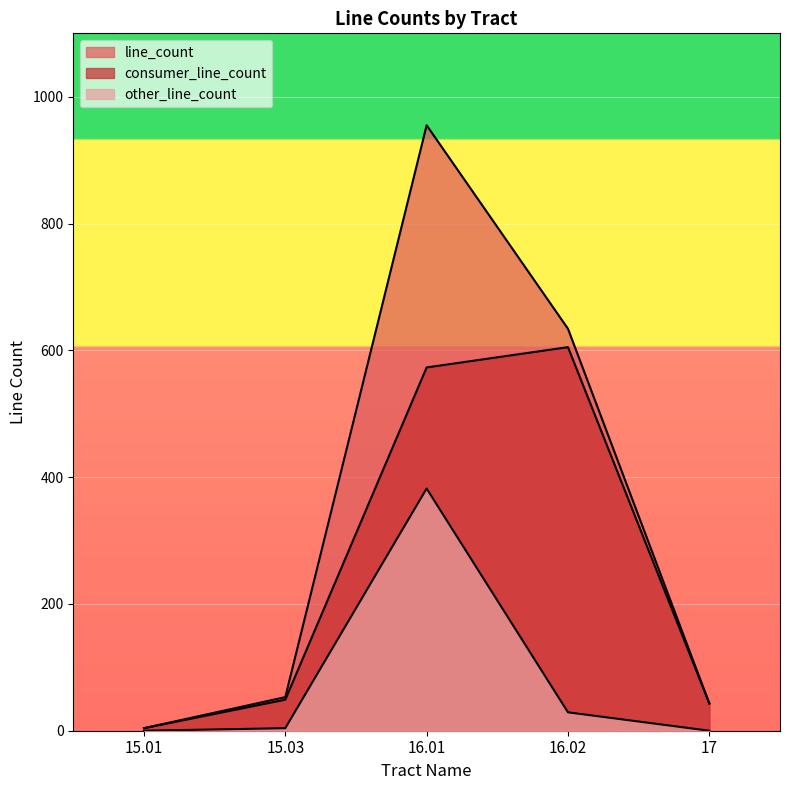

What is the difference between the highest and lowest values at 16.01?

573